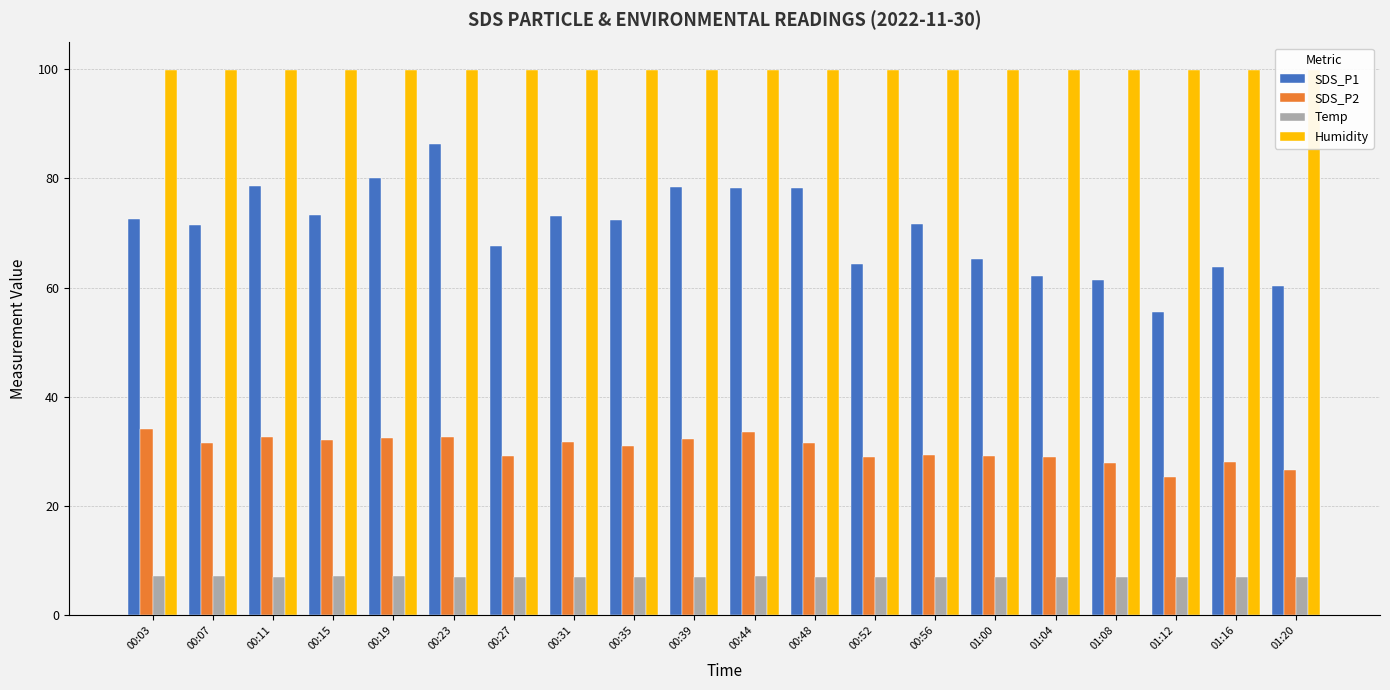

Which series has the largest total across all categories?

Humidity